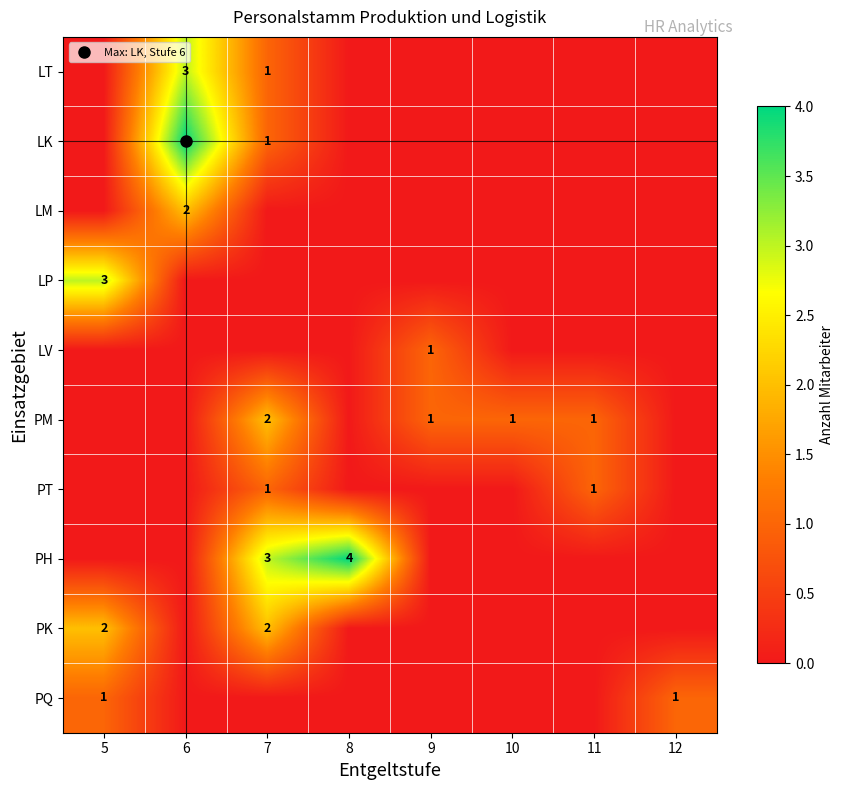

Rank the categories by LP value from lowest to highest.

6, 7, 8, 9, 10, 11, 12, 5